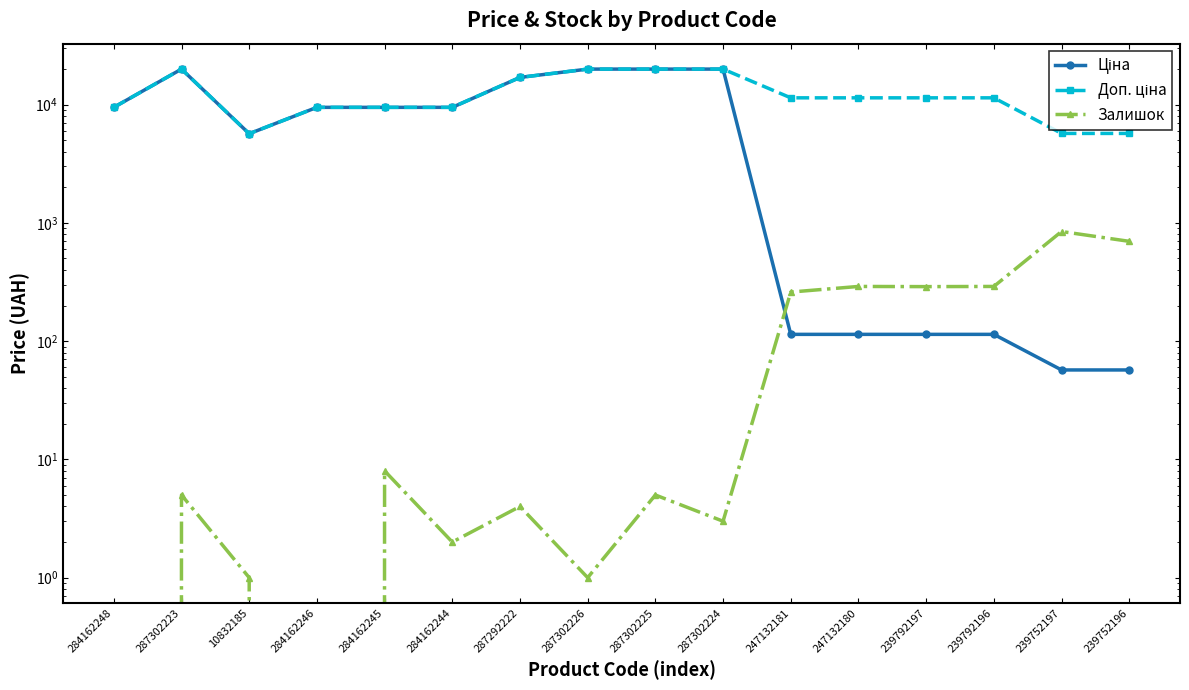

The value of Доп. ціна at 284162245 is 13908.9. True or false?

False